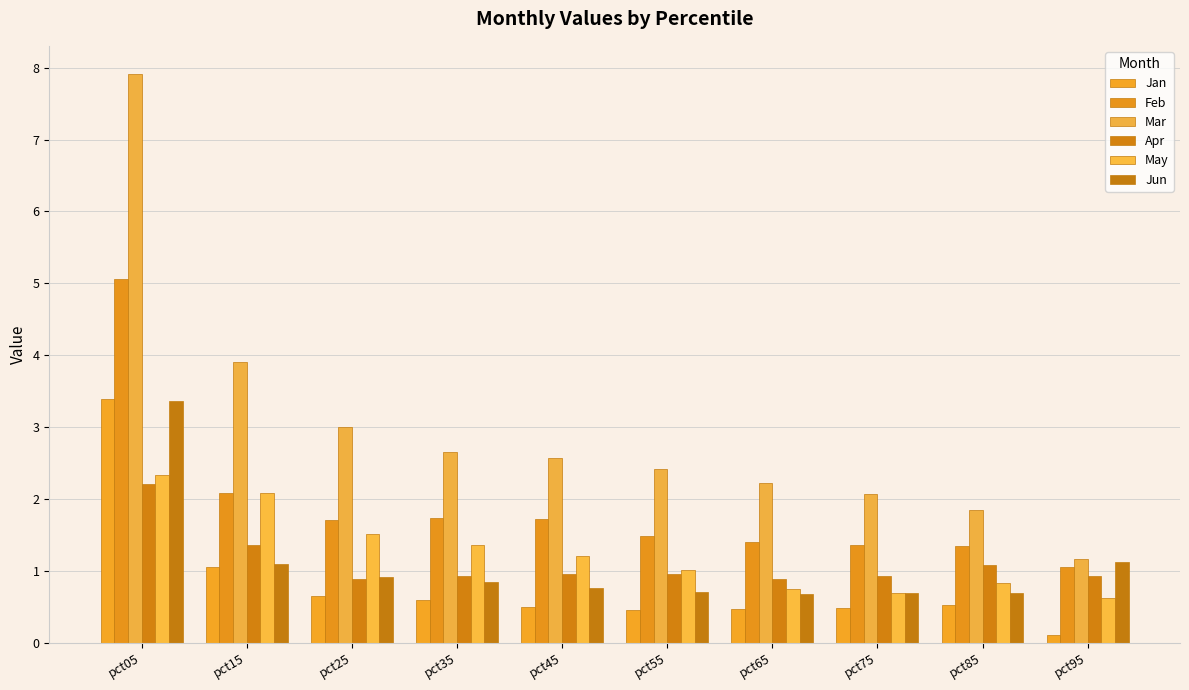

List the labels in order of Jun value, largest first.

pct05, pct95, pct15, pct25, pct35, pct45, pct55, pct85, pct75, pct65